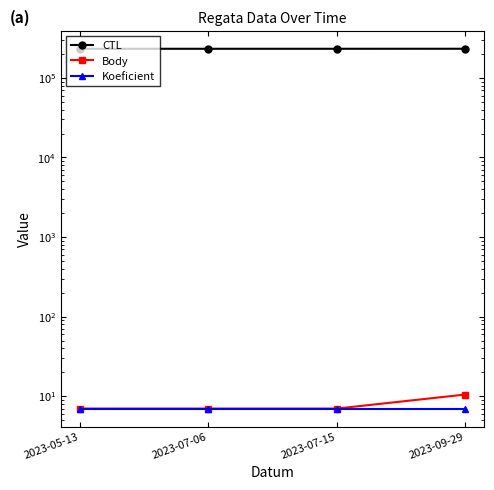

True or false: CTL and Body intersect in this chart.

False